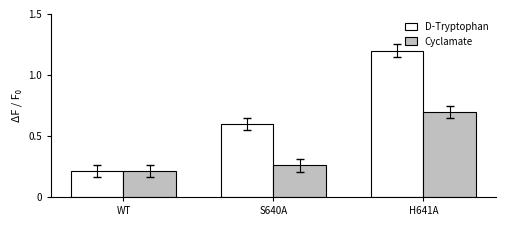

Is the value of D-Tryptophan at H641A greater than the value of Cyclamate at H641A?

Yes